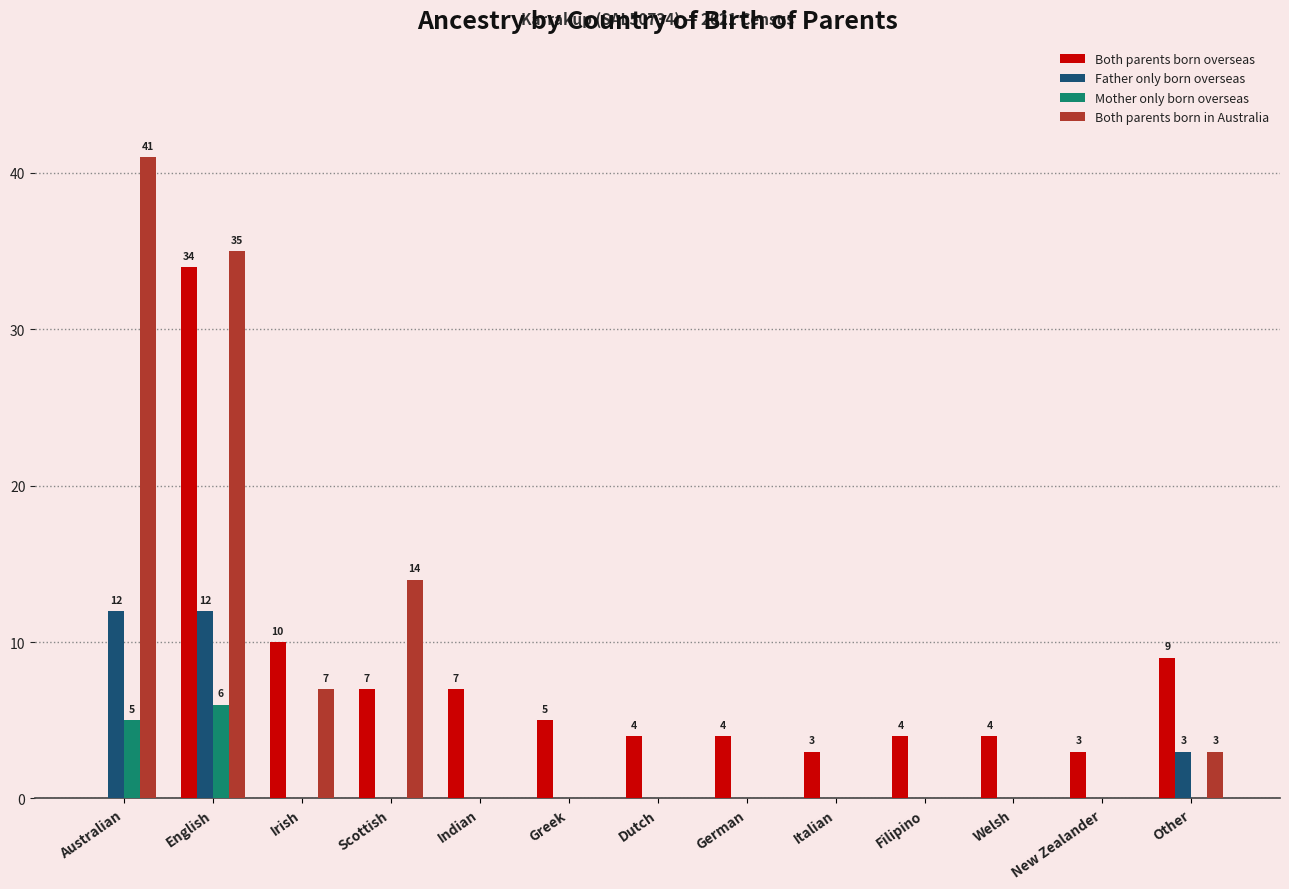

Is it true that Both parents born overseas equals 2 at Scottish?

False